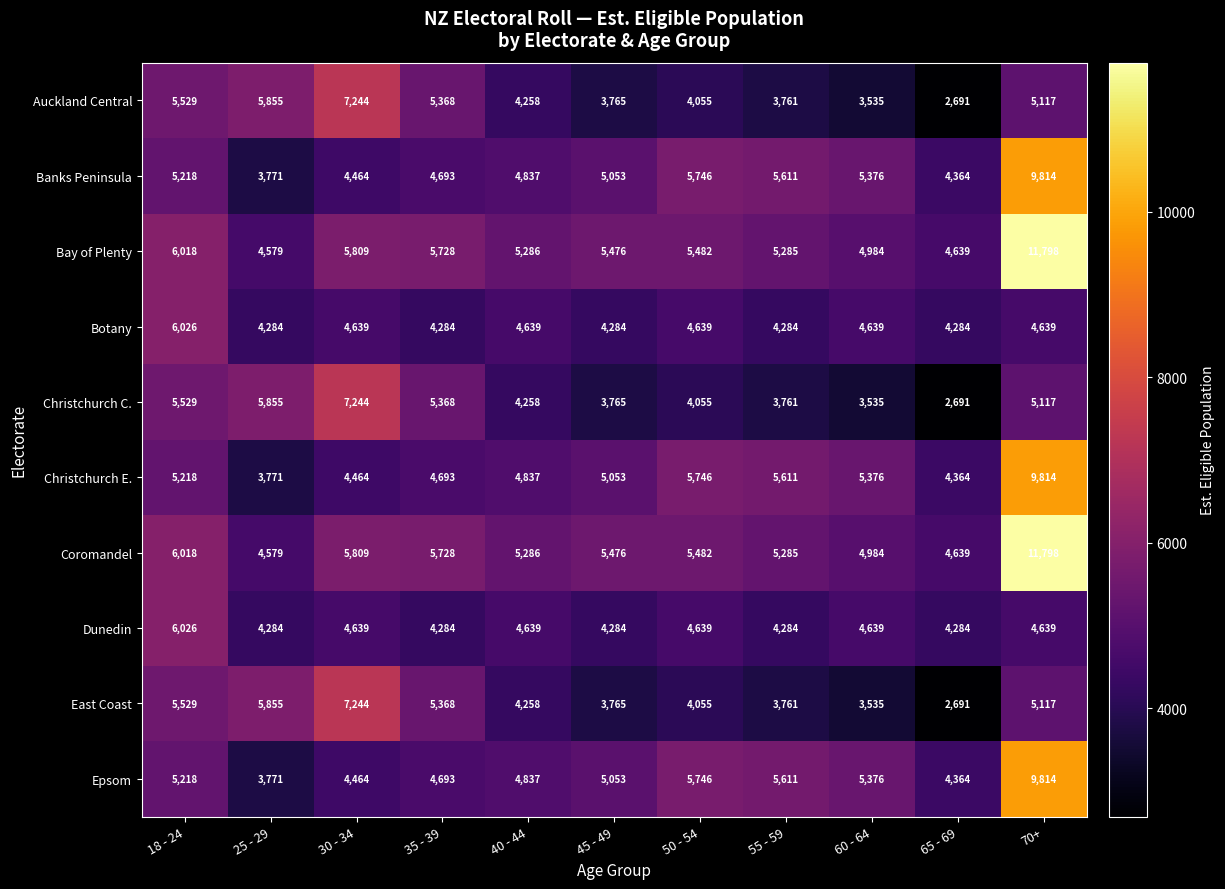

How many distinct data groups are displayed?

10